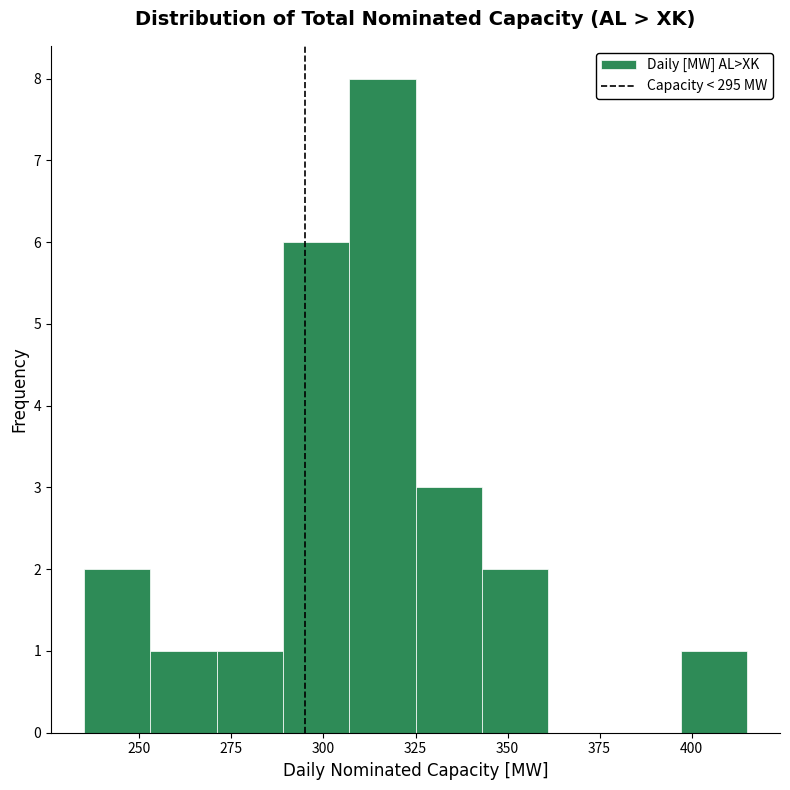

Around what value on the x-axis is the tallest bar? Give the approximate position of its centre, as read against the axis.

315